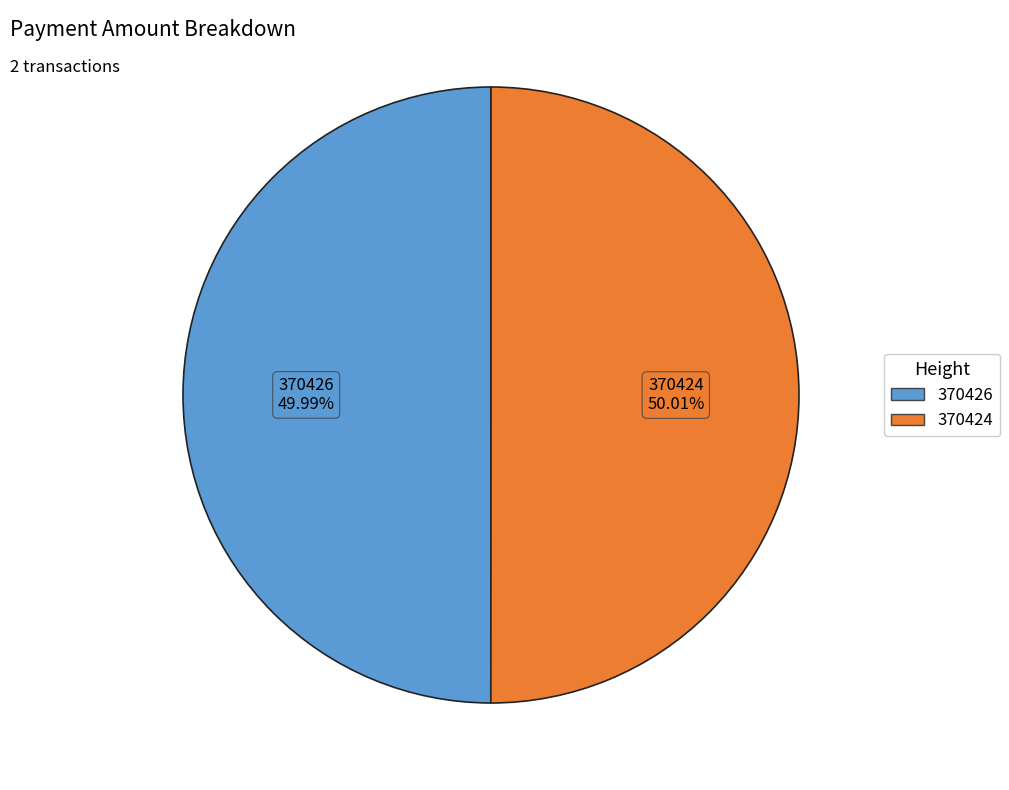

Approximately how many times larger is the value at 370424 compared to 370426?

1.0